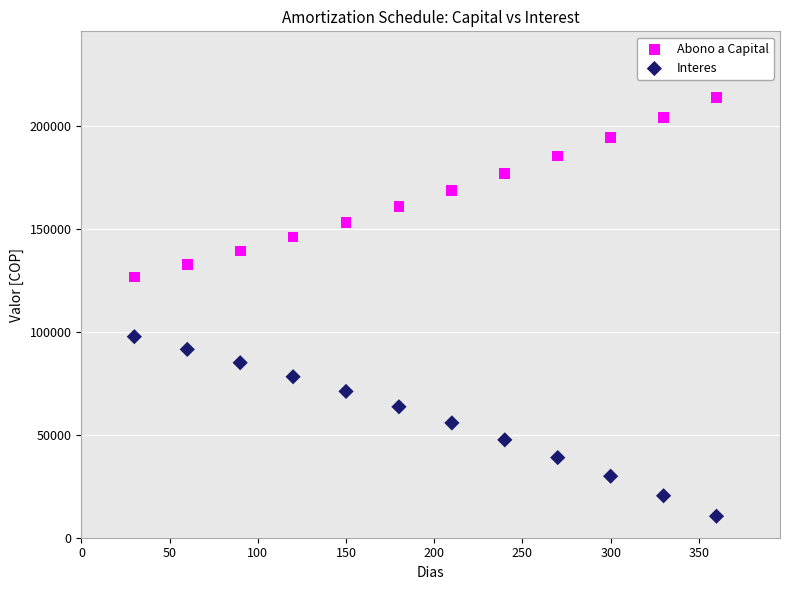

Which series contains the lowest Y value?

Interes